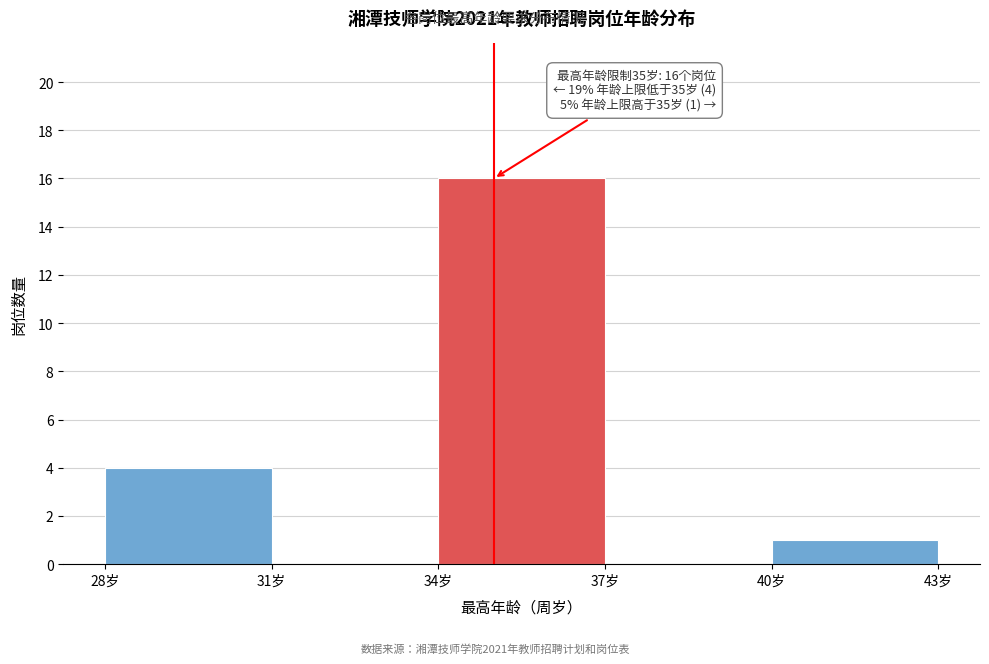

Which range on the x-axis has the tallest bar?

34 to 37